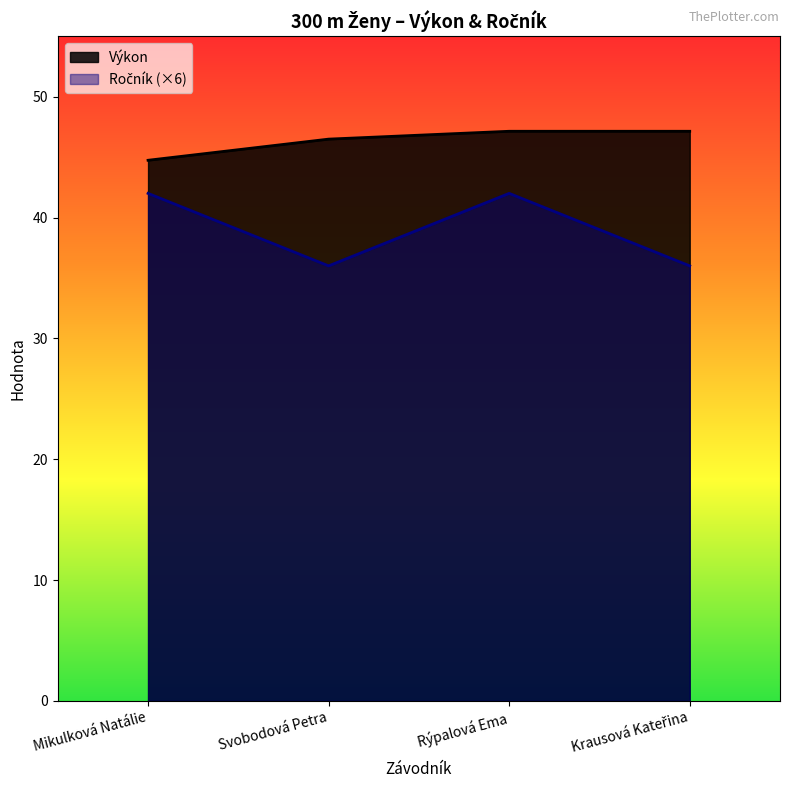

Count the number of categories in the chart.

4